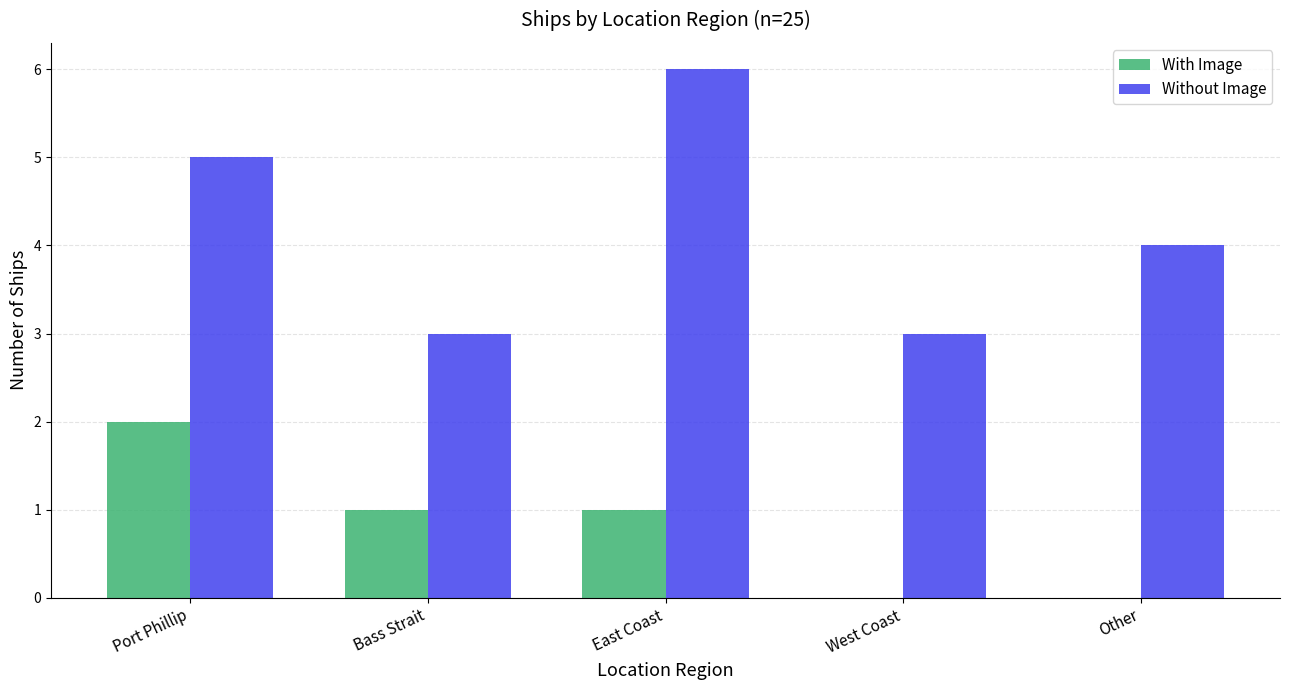

Which series changed the most between Port Phillip and Other?

With Image